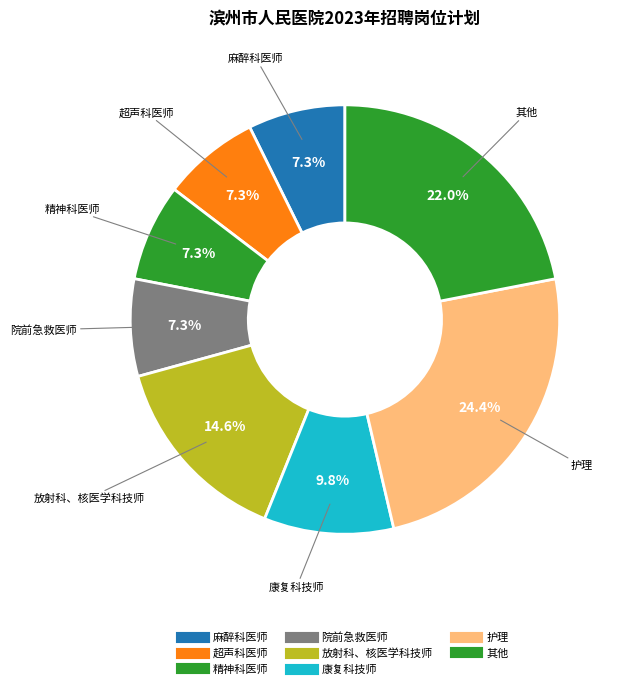

Count the number of slices in the pie.

8